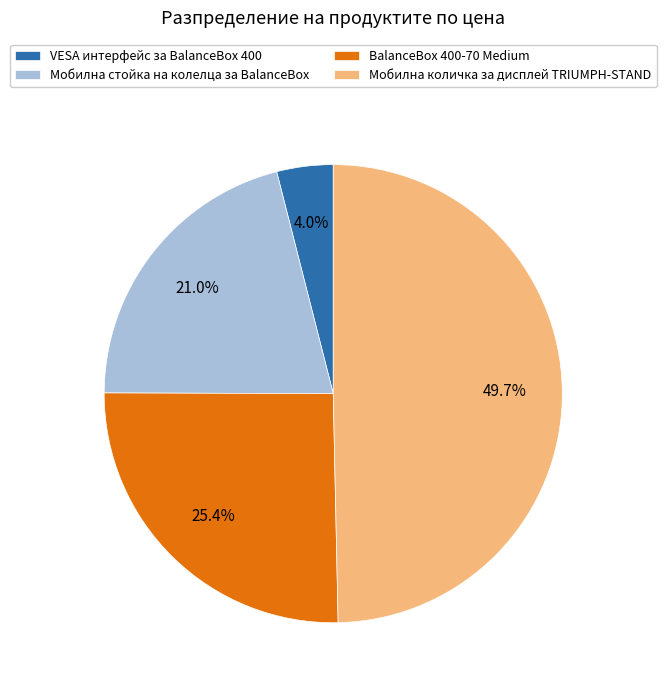

Rank the categories by value from lowest to highest.

VESA интерфейс за BalanceBox 400, Мобилна стойка на колелца за BalanceBox, BalanceBox 400-70 Medium, Мобилна количка за дисплей TRIUMPH-STAND